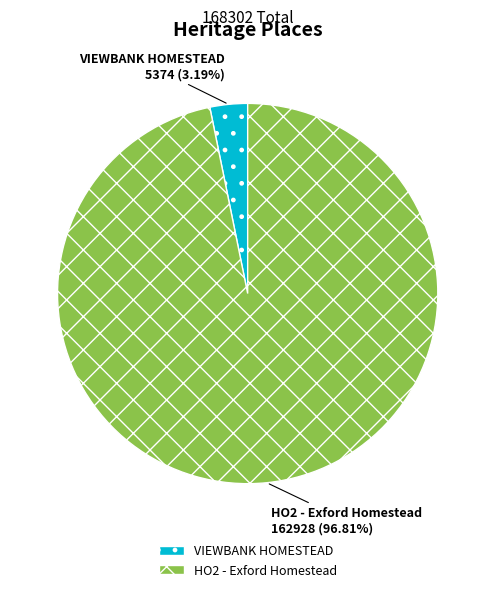

Is it true that VIEWBANK HOMESTEAD is 3% of the pie?

True